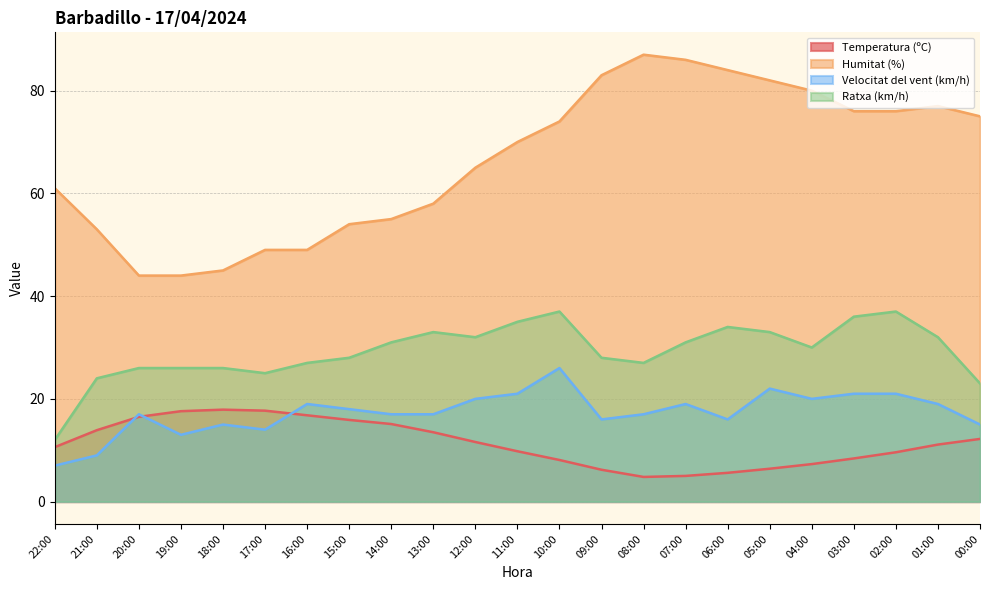

Where does the Temperatura (ºC) series first go above 11?

21:00